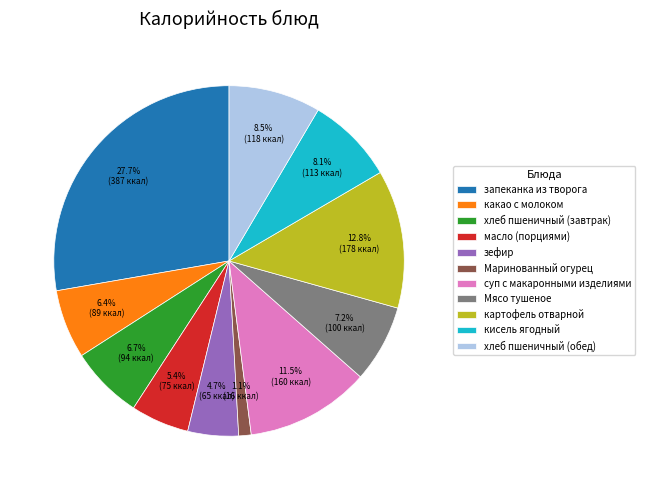

What is the smallest slice in the pie chart?

Маринованный огурец